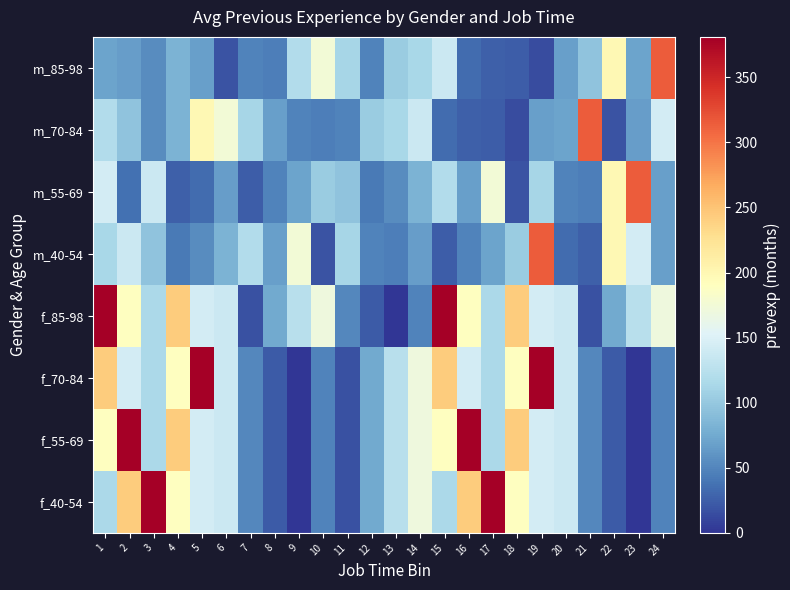

Reading left to right, what are all the values shown in this chart?

m_85-98: 1=70	2=66	3=54	4=83	5=68	6=18	7=49	8=46	9=120	10=175	11=113	12=48	13=103	14=114	15=138	16=34	17=26	18=24	19=14	20=67	21=96	22=199	23=70	24=315
m_70-84: 1=120	2=96	3=54	4=83	5=199	6=175	7=113	8=68	9=49	10=46	11=48	12=103	13=114	14=138	15=34	16=26	17=24	18=14	19=67	20=70	21=315	22=18	23=66	24=144
m_55-69: 1=144	2=36	3=138	4=26	5=34	6=66	7=24	8=48	9=70	10=103	11=96	12=43	13=54	14=83	15=120	16=68	17=175	18=18	19=113	20=49	21=46	22=199	23=315	24=67
m_40-54: 1=114	2=138	3=96	4=43	5=54	6=83	7=120	8=68	9=175	10=18	11=113	12=49	13=46	14=66	15=24	16=48	17=70	18=103	19=315	20=34	21=26	22=199	23=144	24=67
f_85-98: 1=381	2=190	3=115	4=244	5=143	6=137	7=17	8=75	9=124	10=171	11=52	12=23	13=0	14=48	15=381	16=190	17=115	18=244	19=143	20=137	21=17	22=75	23=124	24=171
f_70-84: 1=244	2=143	3=115	4=190	5=381	6=137	7=52	8=23	9=0	10=48	11=17	12=75	13=124	14=171	15=244	16=143	17=115	18=190	19=381	20=137	21=52	22=23	23=0	24=48
f_55-69: 1=190	2=381	3=115	4=244	5=143	6=137	7=52	8=23	9=0	10=48	11=17	12=75	13=124	14=171	15=190	16=381	17=115	18=244	19=143	20=137	21=52	22=23	23=0	24=48
f_40-54: 1=115	2=244	3=381	4=190	5=143	6=137	7=52	8=23	9=0	10=48	11=17	12=75	13=124	14=171	15=115	16=244	17=381	18=190	19=143	20=137	21=52	22=23	23=0	24=48